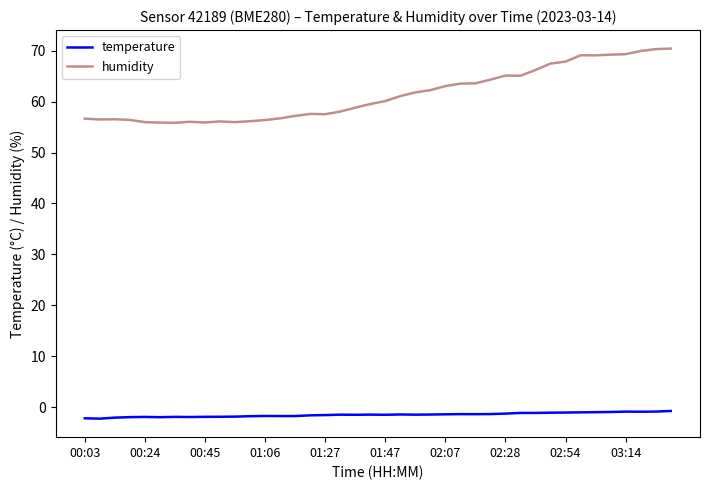

What is the difference between the maximum and minimum values in the humidity series?

14.6